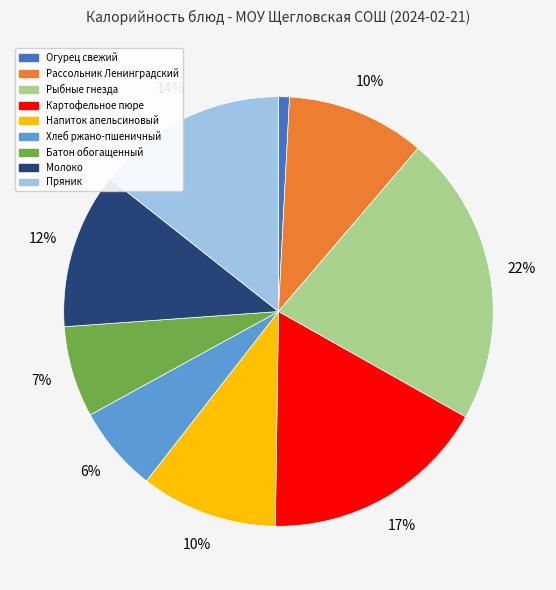

Is the sum of Рассольник Ленинградский and Рыбные гнезда greater than half?

No